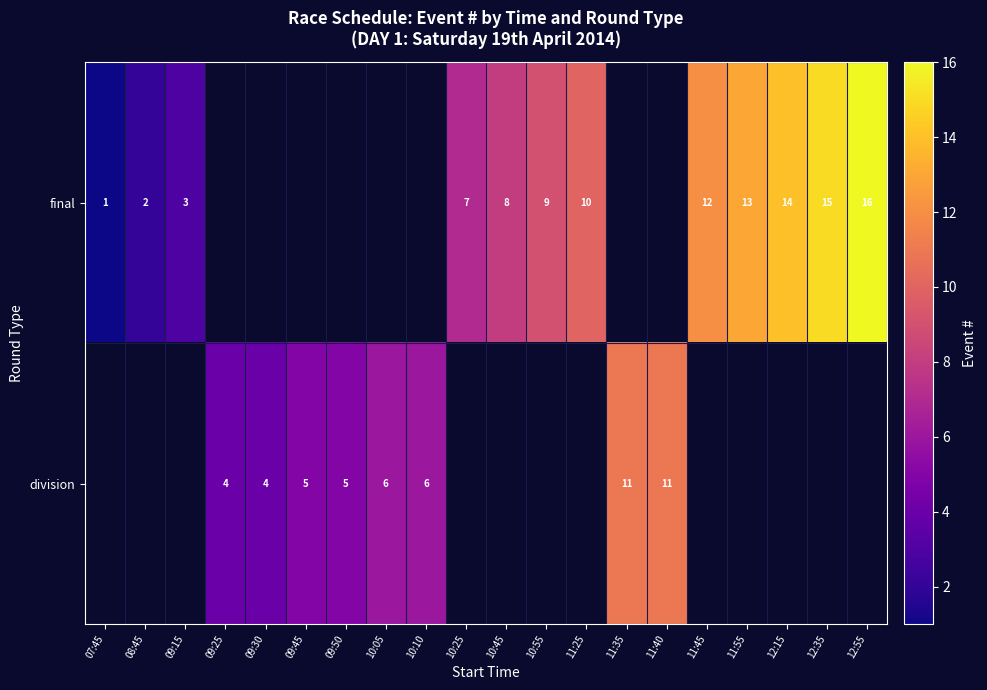

The value of final at 11:25 is 3. True or false?

False